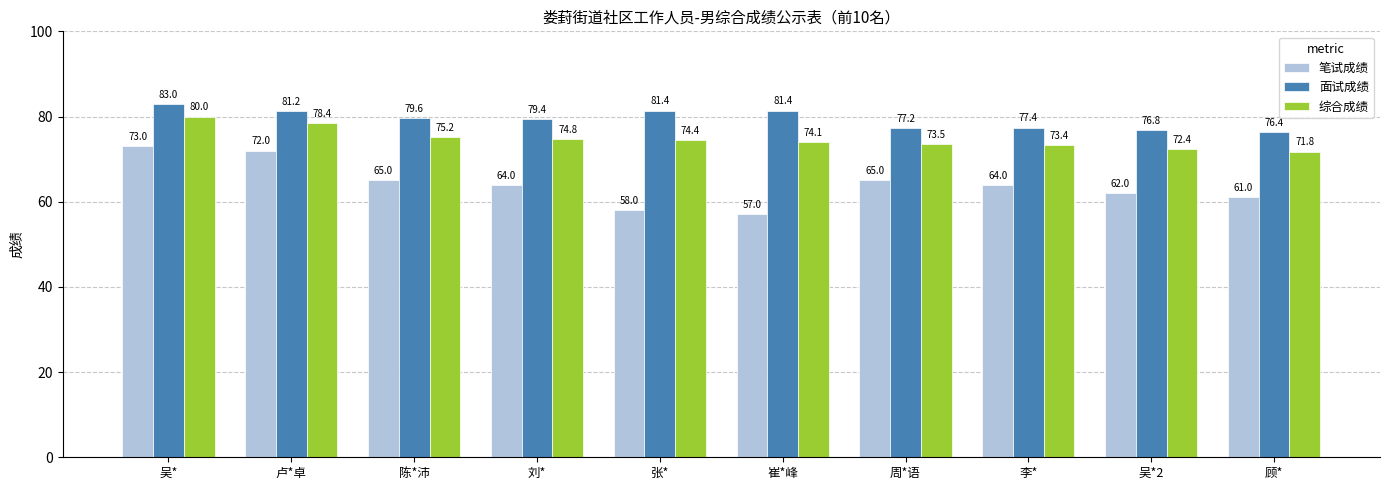

Where does the 笔试成绩 series first go above 64?

吴*